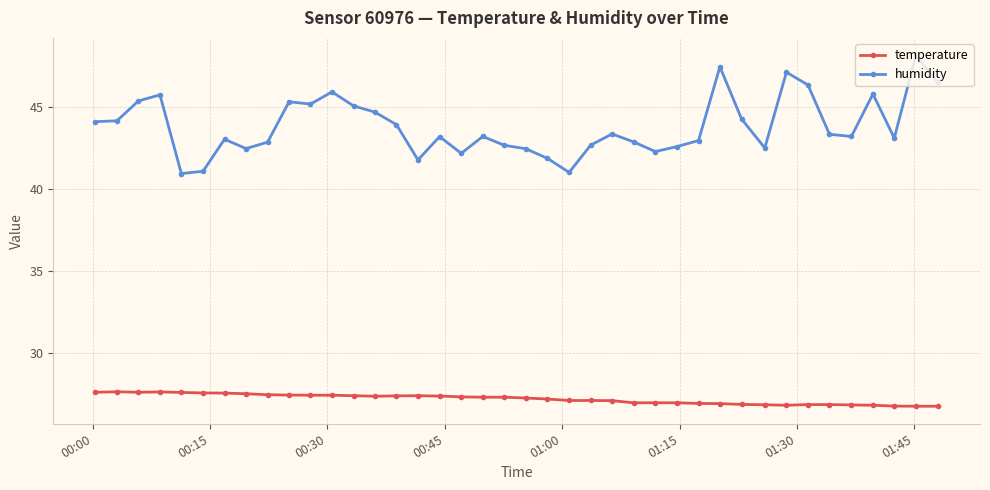

How many data points does each series have?

40